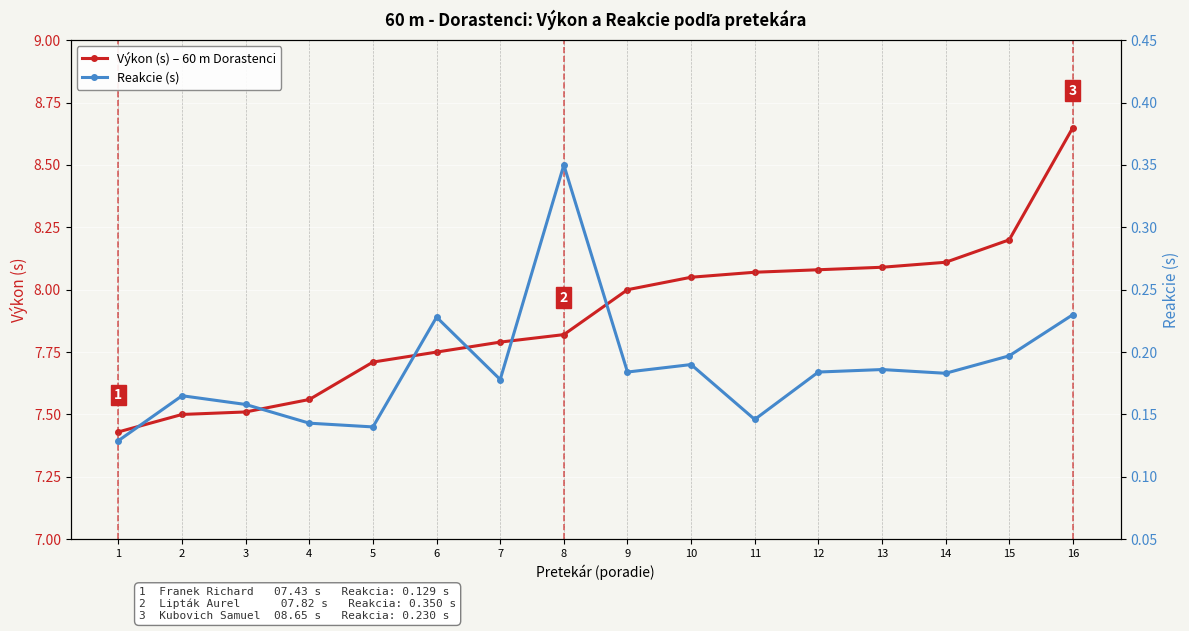

Reading left to right, transcribe all the data shown in this chart.

Výkon (s) – 60 m Dorastenci: 7.4	7.5	7.5	7.6	7.7	7.8	7.8	7.8	8.0	8.1	8.1	8.1	8.1	8.1	8.2	8.7
Reakcie (s): 0.1	0.2	0.2	0.1	0.1	0.2	0.2	0.3	0.2	0.2	0.1	0.2	0.2	0.2	0.2	0.2